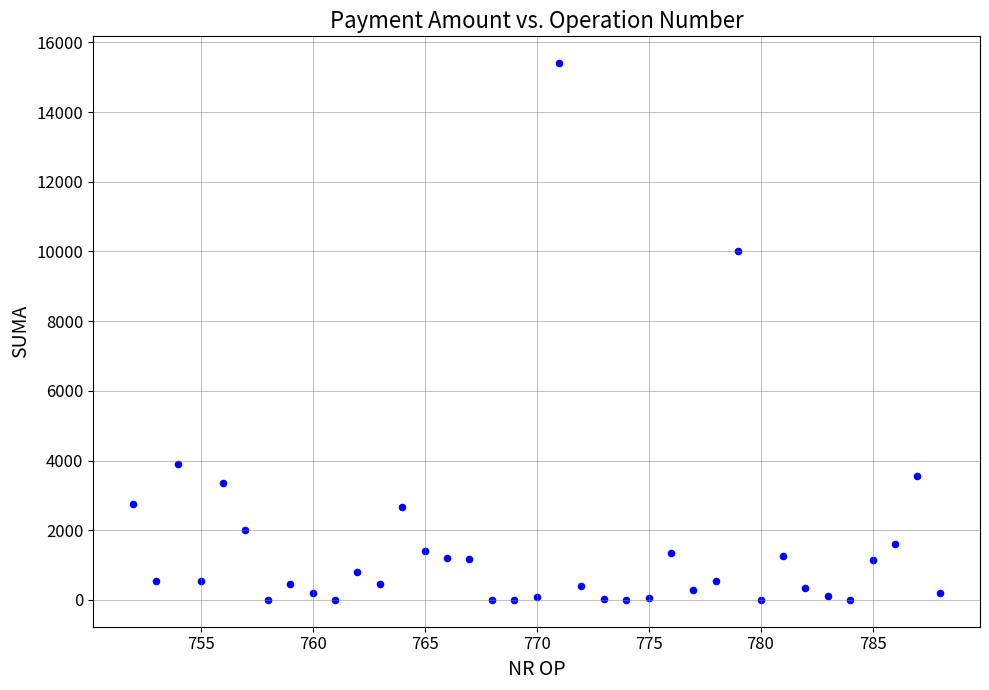

What Y value in the scatter plot is closest to 7702?

10000.0